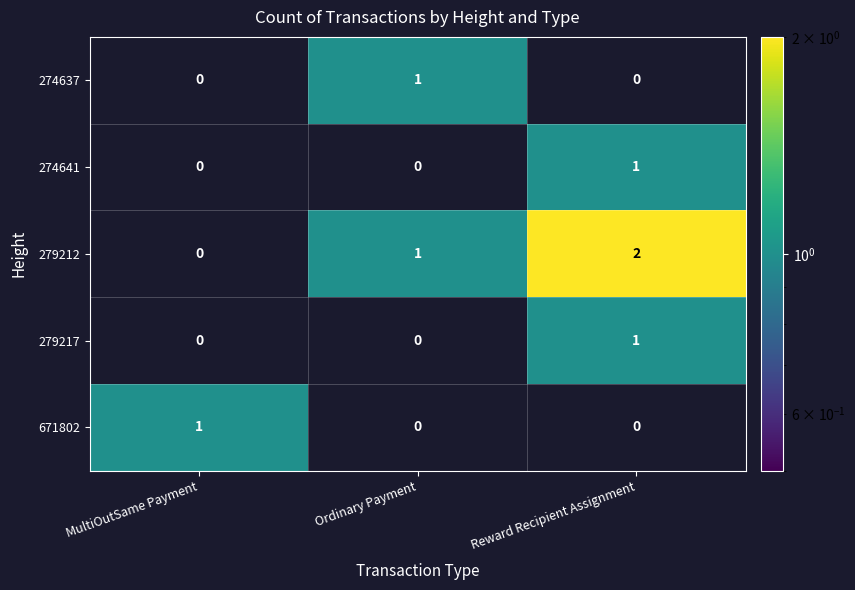

Which category has the highest value across all series?

Reward Recipient Assignment